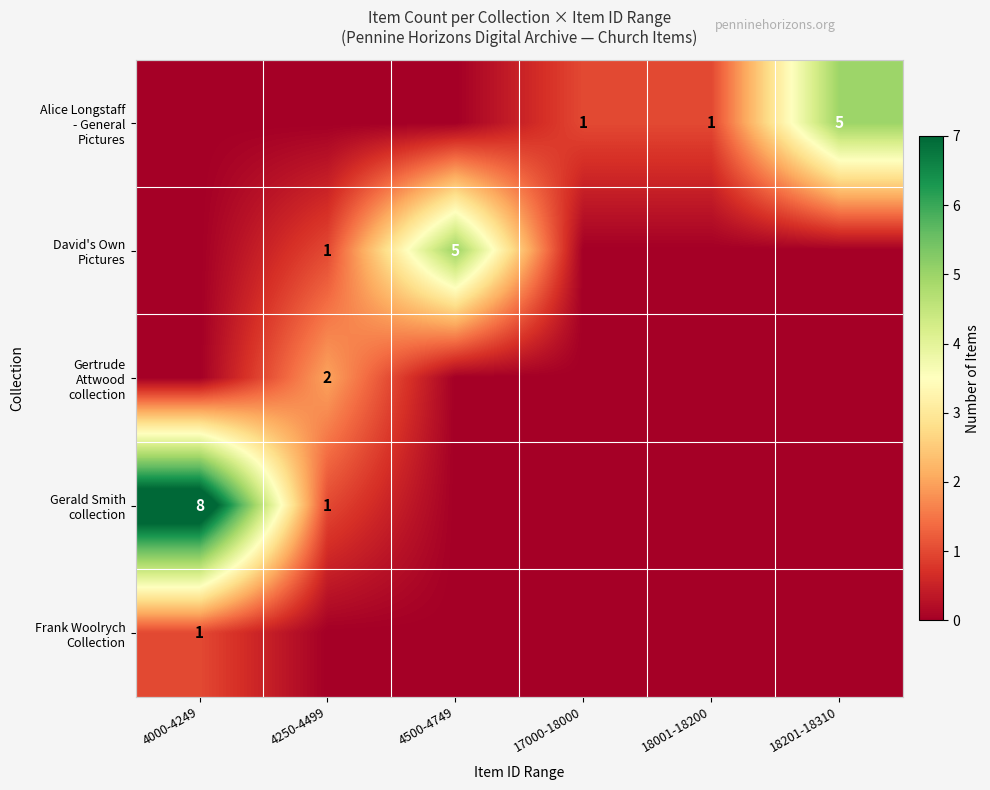

Rank the categories by Gerald Smith collection value from highest to lowest.

4000-4249, 4250-4499, 4500-4749, 17000-18000, 18001-18200, 18201-18310